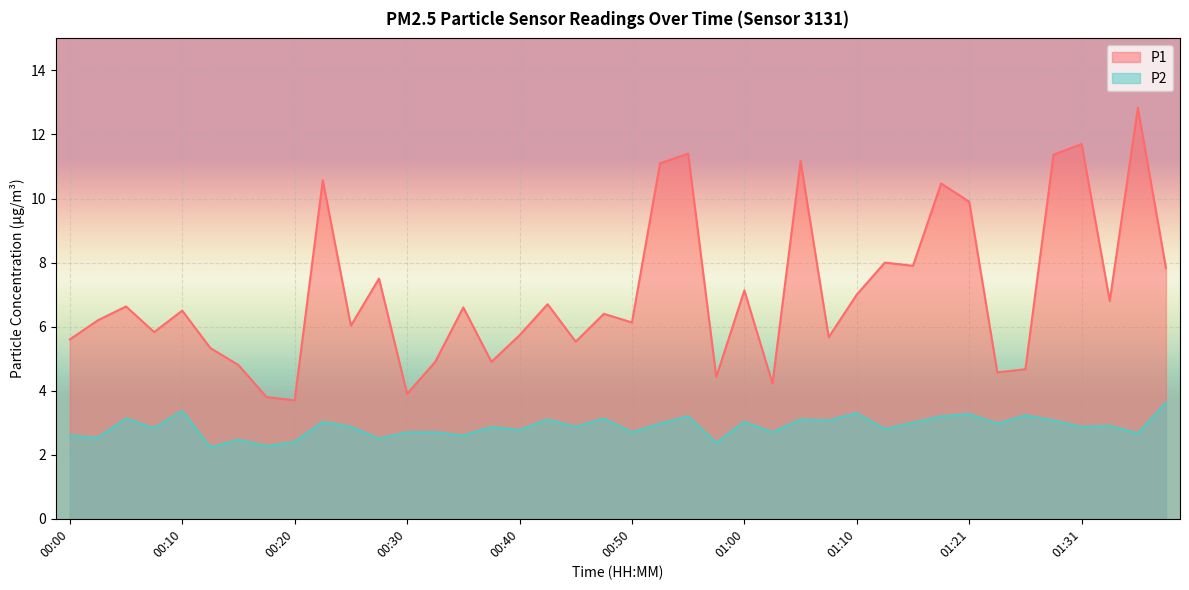

Where is P2 nearest to the value 2?

00:12